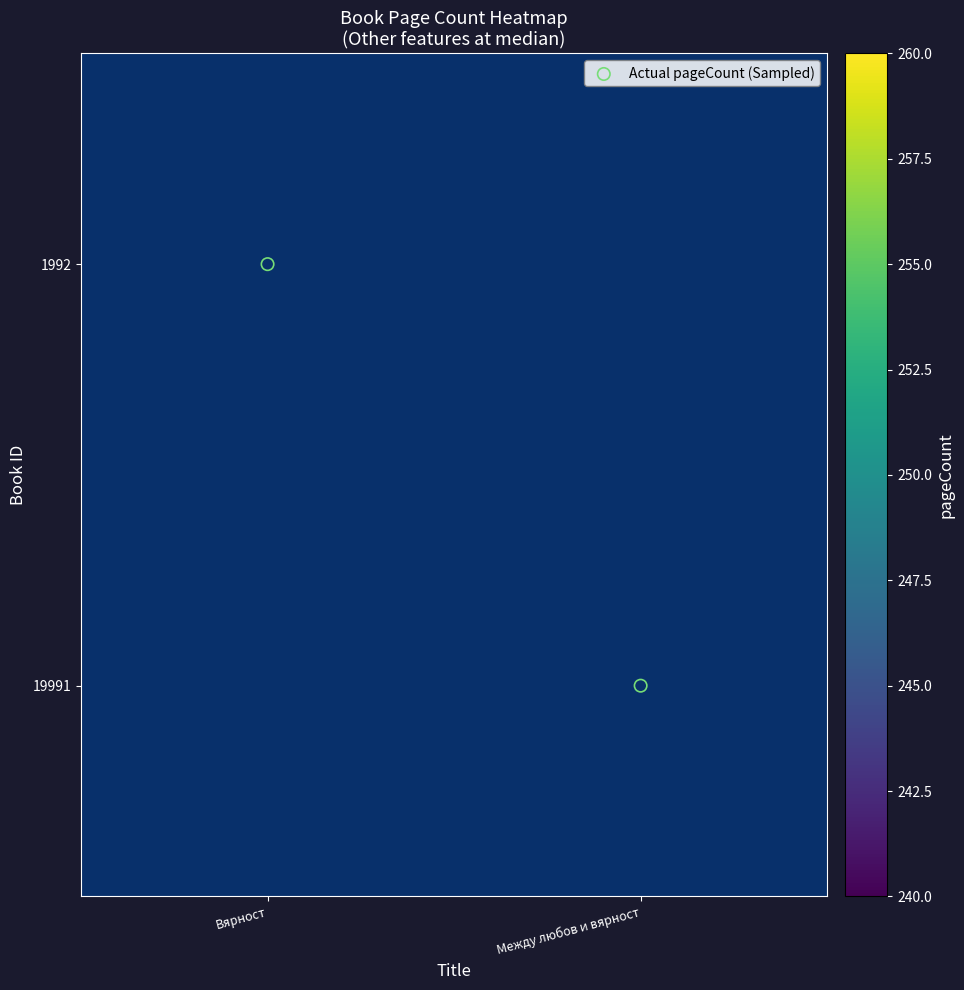

At which label does 1992 reach its peak?

Вярност